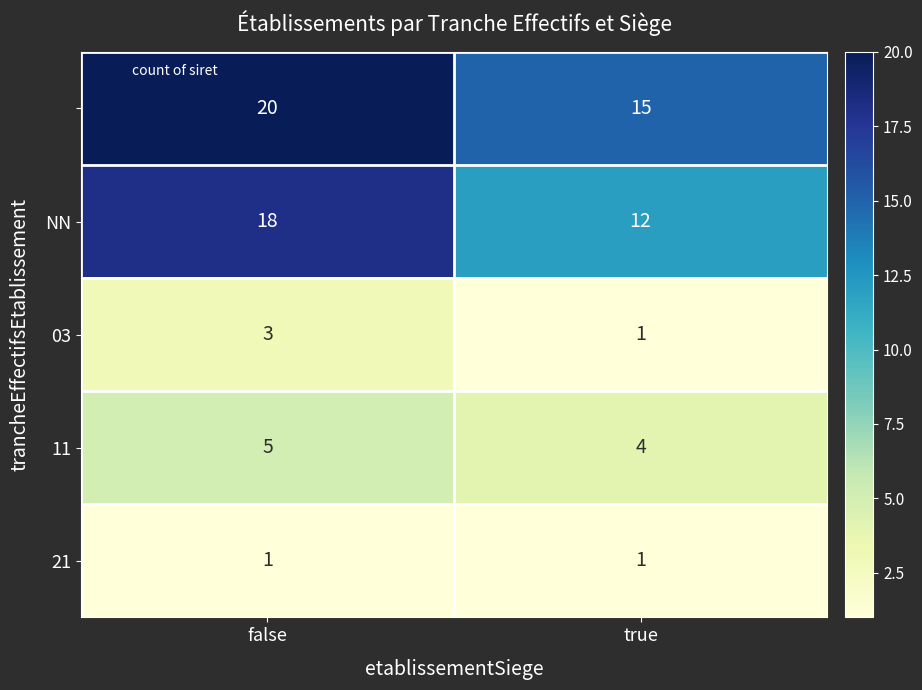

What is the difference between the highest and lowest values at false?

19